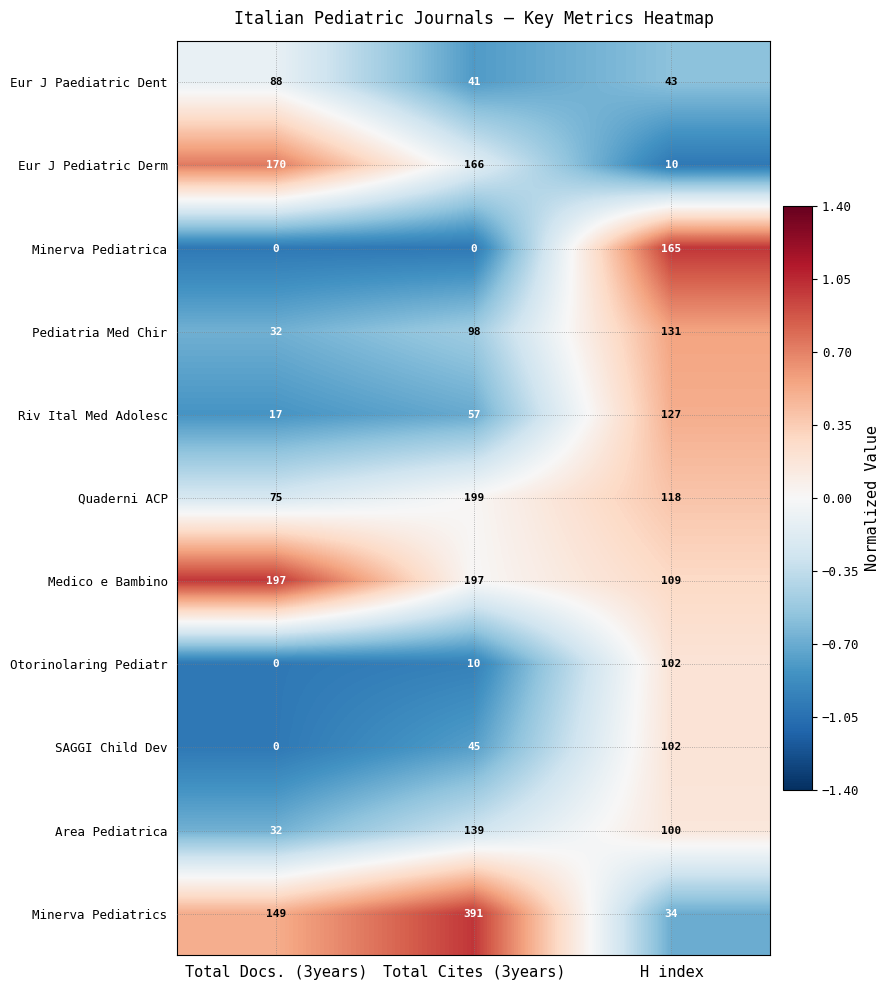

Which series has the largest range (max minus min)?

Minerva Pediatrics